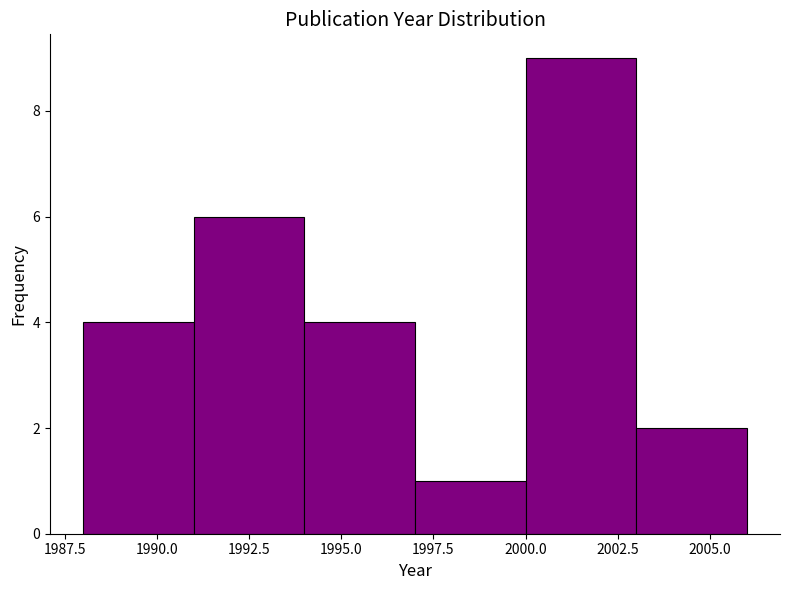

Reading left to right, transcribe this chart: for each bar, give the range it covers on the x-axis and its height. The values are not printed on the chart, so give them approximately, as read against the axis.

1988 to 1991: 4
1991 to 1994: 6
1994 to 1997: 4
1997 to 2000: 1
2000 to 2003: 9
2003 to 2006: 2